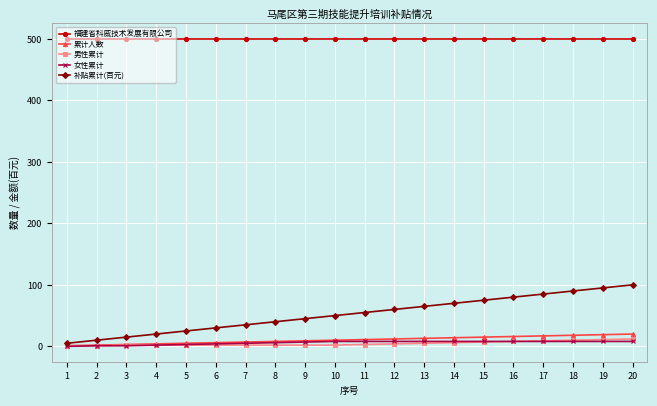

Is it true that 男性累计 equals 10 at 18?

True